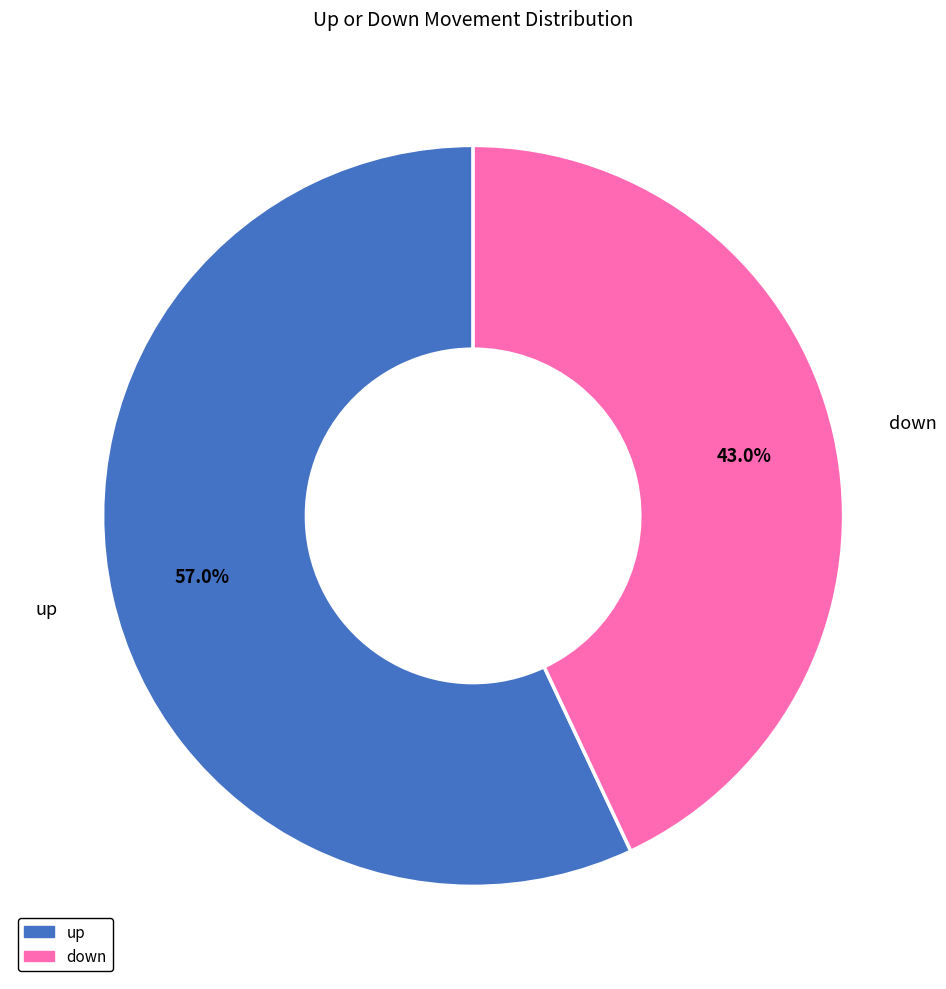

What percentage is the up slice, to the nearest percent?

57%